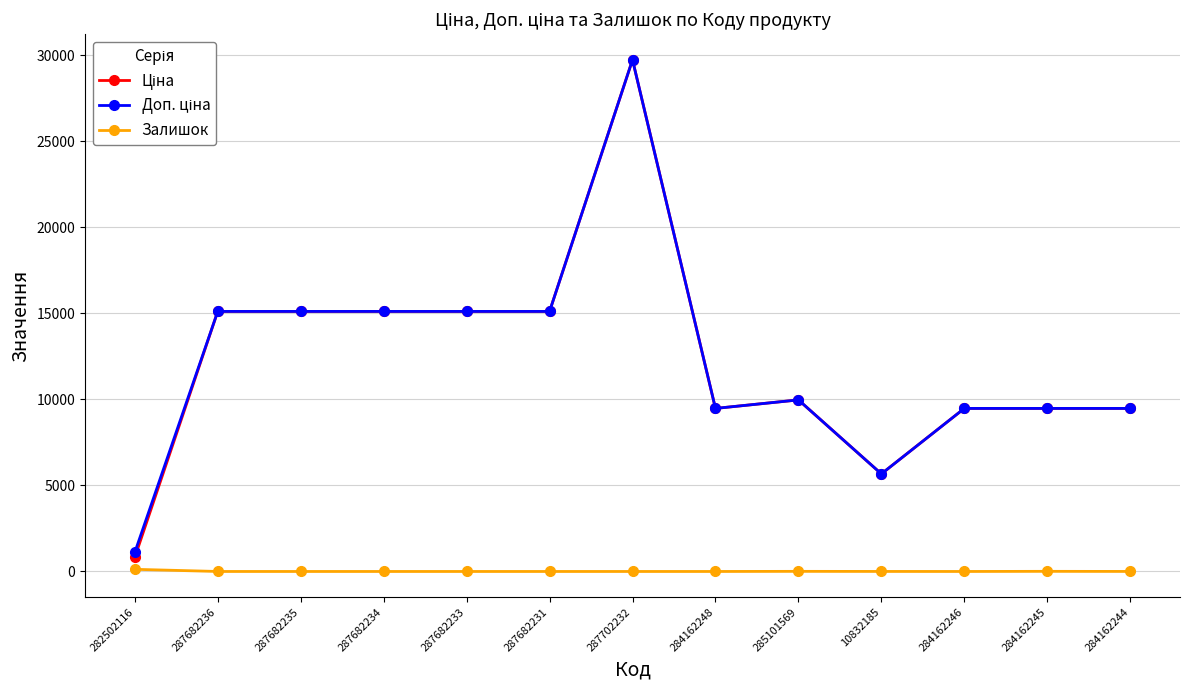

How many series are shown in this chart?

3